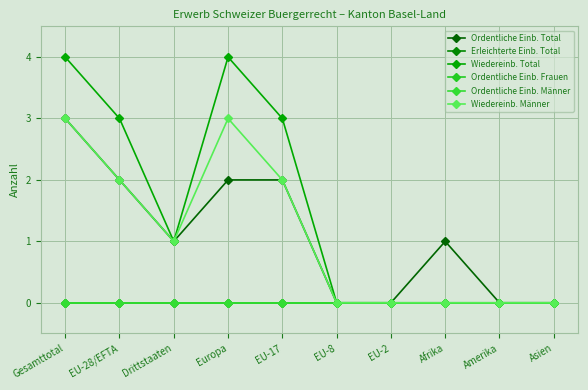

Is this an area chart (filled region under the line)?

No